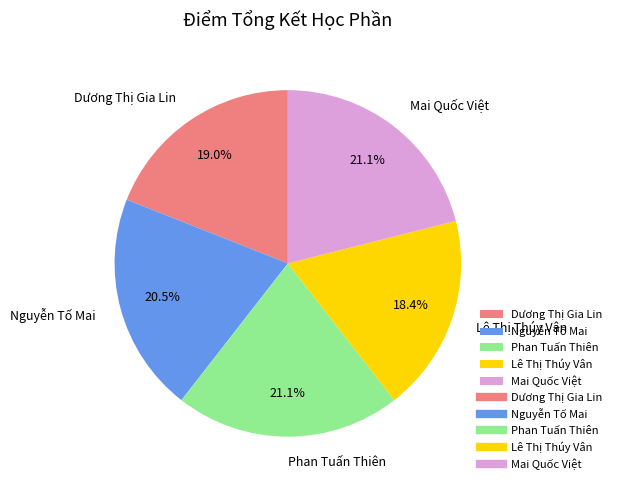

What is the ratio of the value at Mai Quốc Việt to the value at Lê Thị Thúy Vân?

1.1